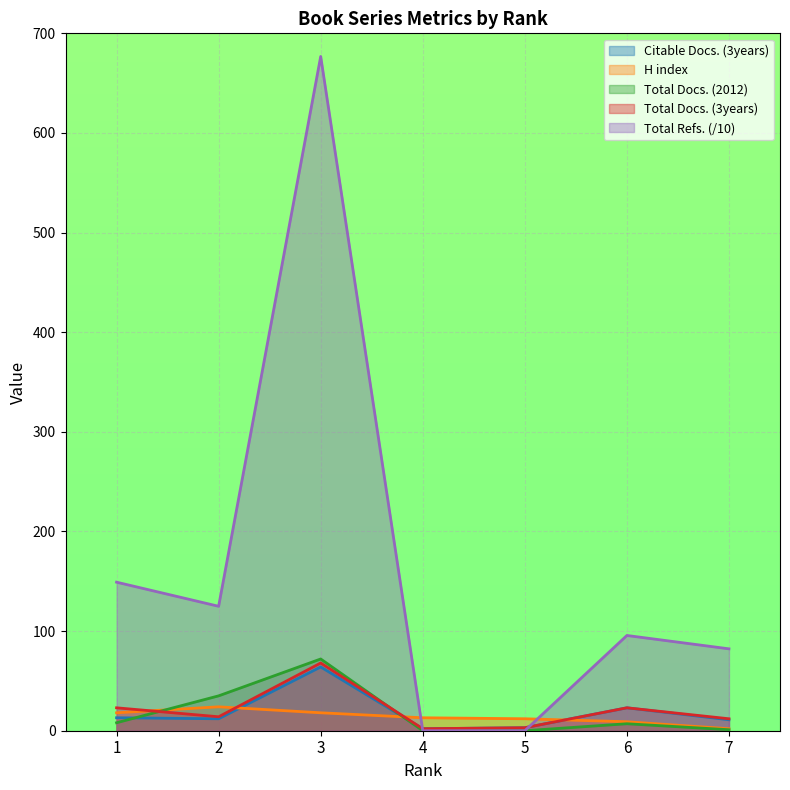

What is the value of the Citable Docs. (3years) point at the 2nd from the left?

12.0